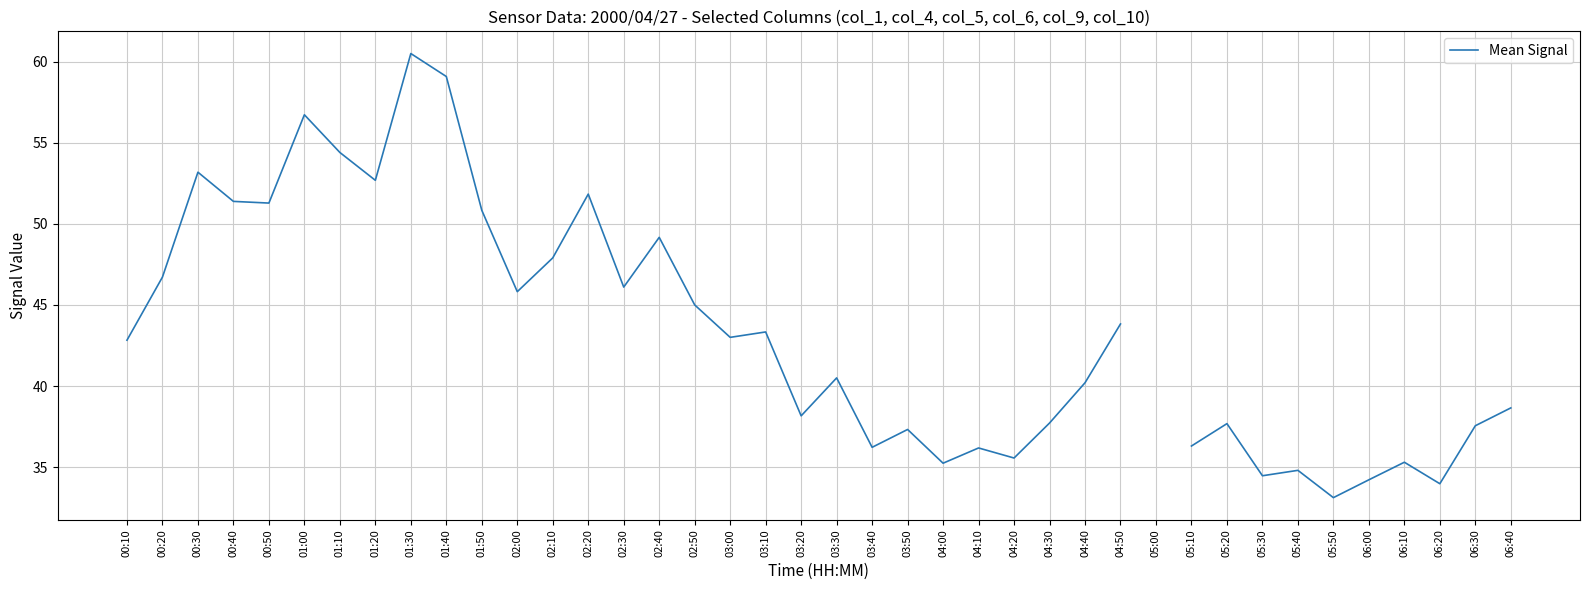

At which category does the data reach its first local peak?

00:30